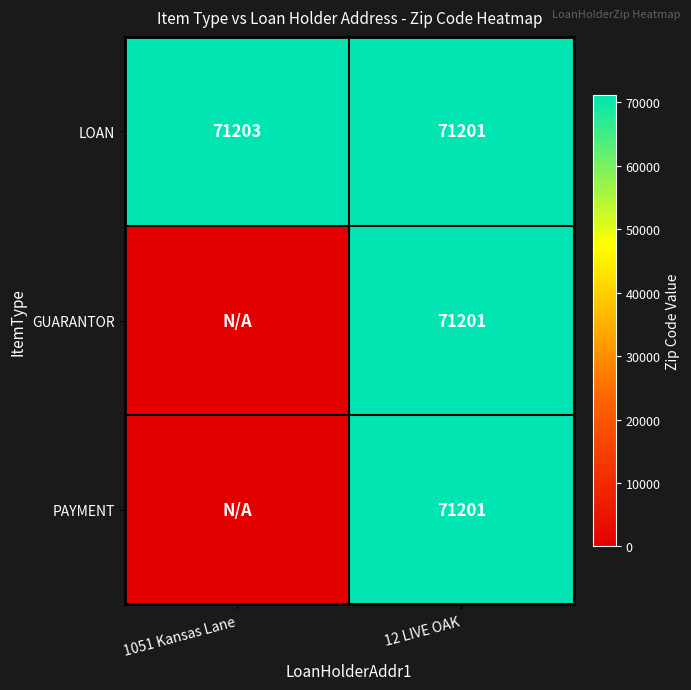

Between 1051 Kansas Lane and 12 LIVE OAK, which is larger?

1051 Kansas Lane